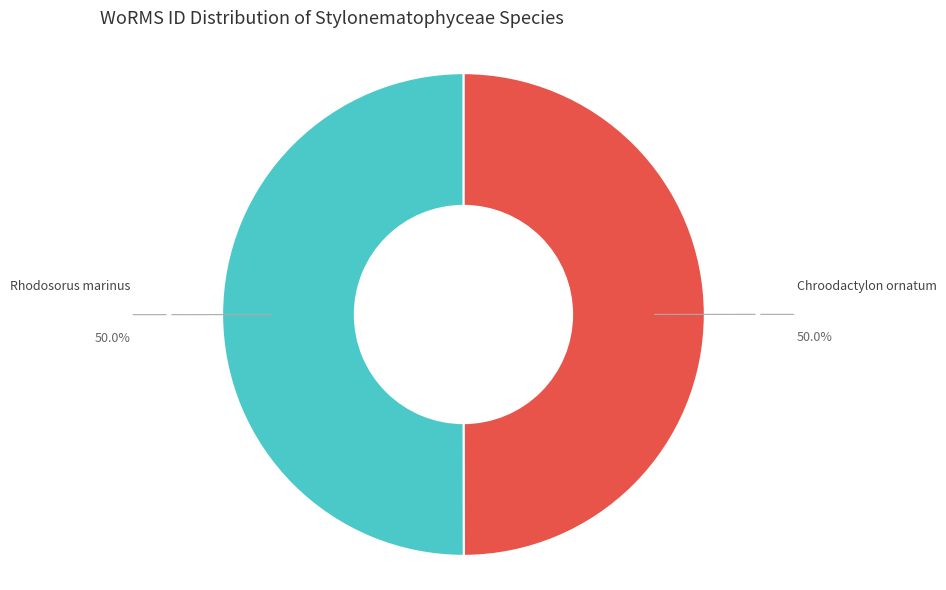

Count the number of slices in the pie.

2